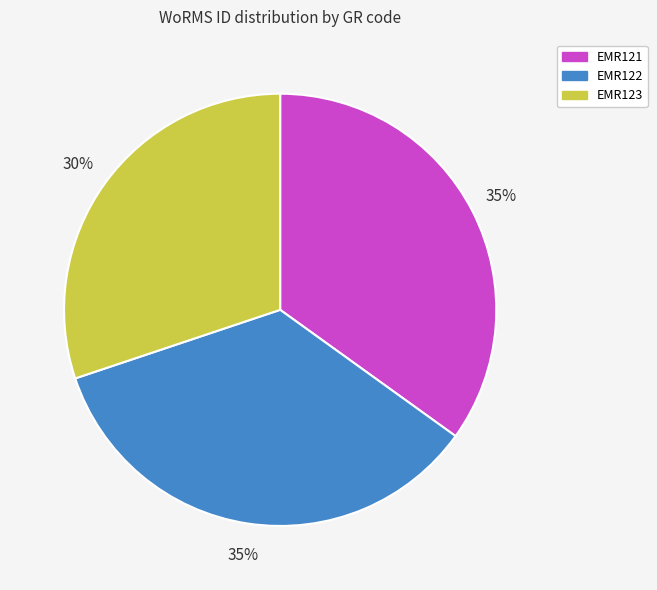

How many slices are in this pie chart?

3